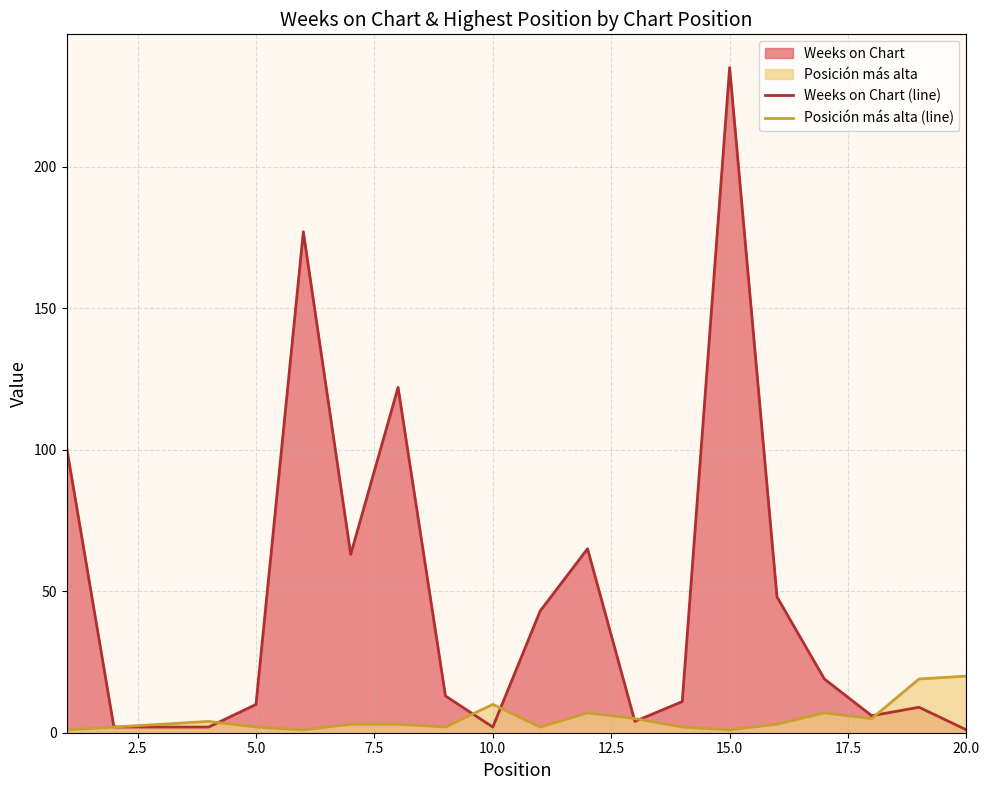

Does the chart display data point markers on the line(s)?

No